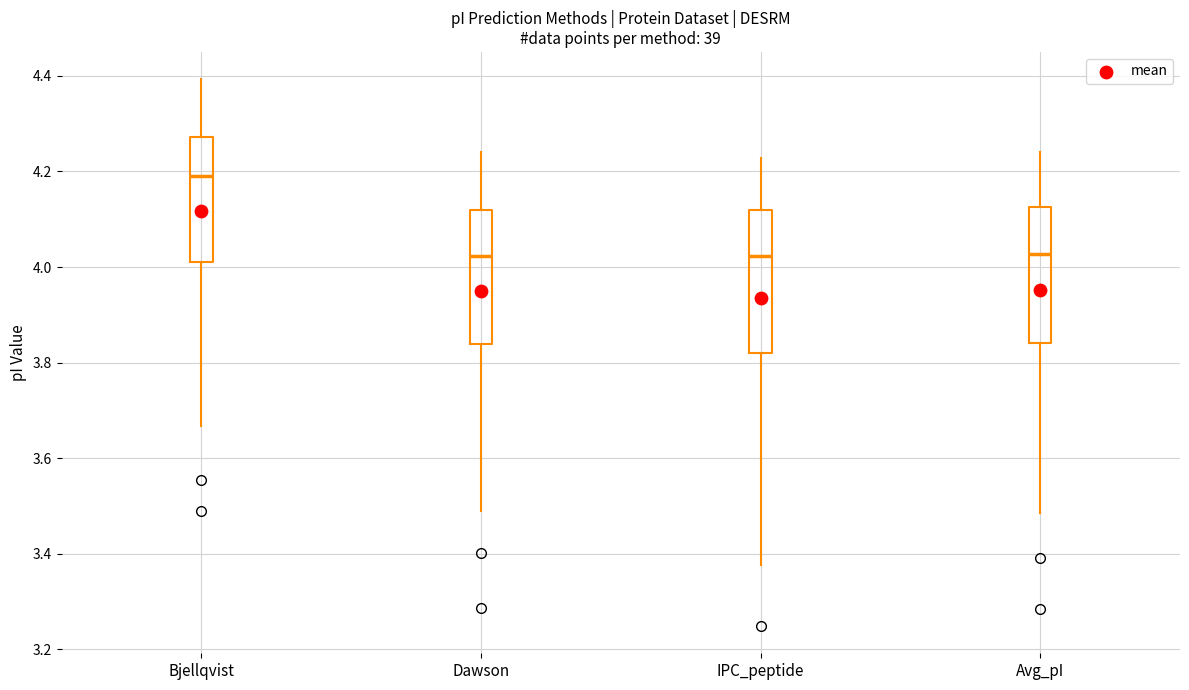

Reading left to right, read every box against the y-axis: the position of its median line, the range the box covers, and the ends of its whiskers. The values are not printed on the chart, so give them approximately, as read against the axis.

Bjellqvist: median 4.20, box 4.02 to 4.28, whiskers 3.66 to 4.40
Dawson: median 4.02, box 3.84 to 4.12, whiskers 3.50 to 4.24
IPC_peptide: median 4.02, box 3.82 to 4.12, whiskers 3.38 to 4.22
Avg_pI: median 4.02, box 3.84 to 4.12, whiskers 3.48 to 4.24